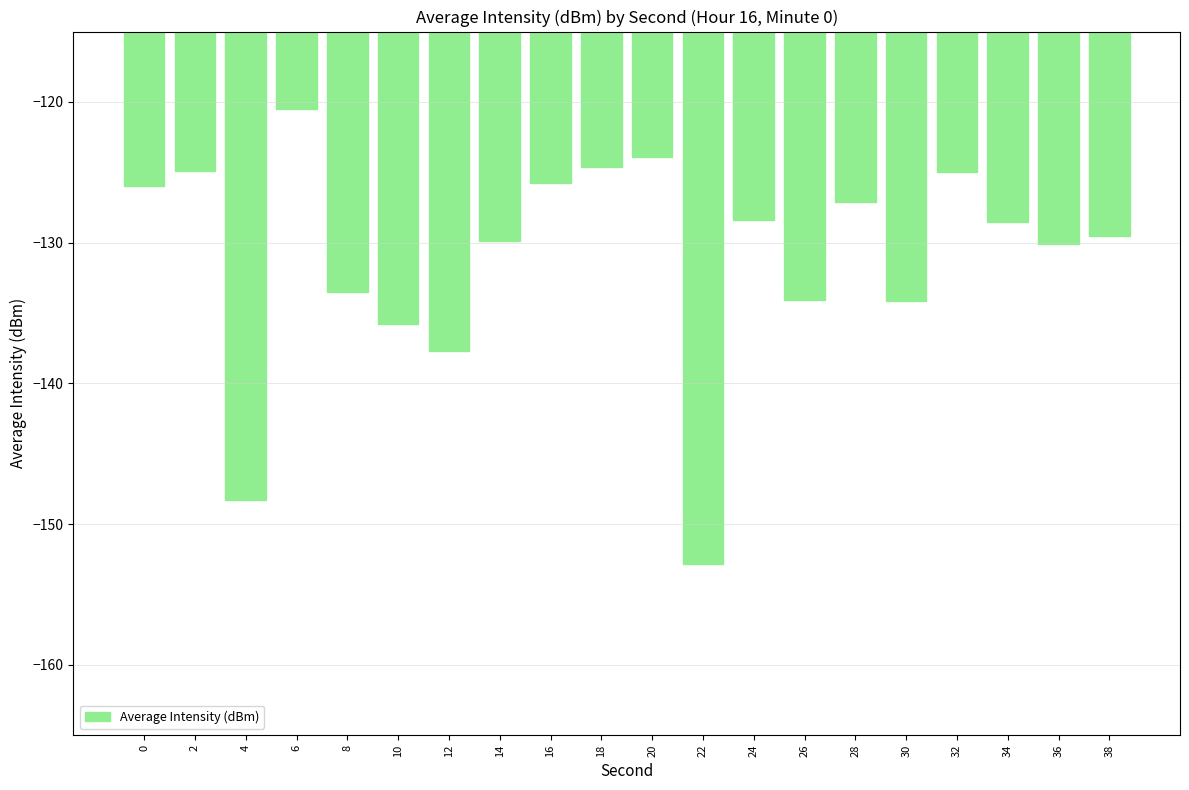

What is the change in value from 26 to 36?

+4.0